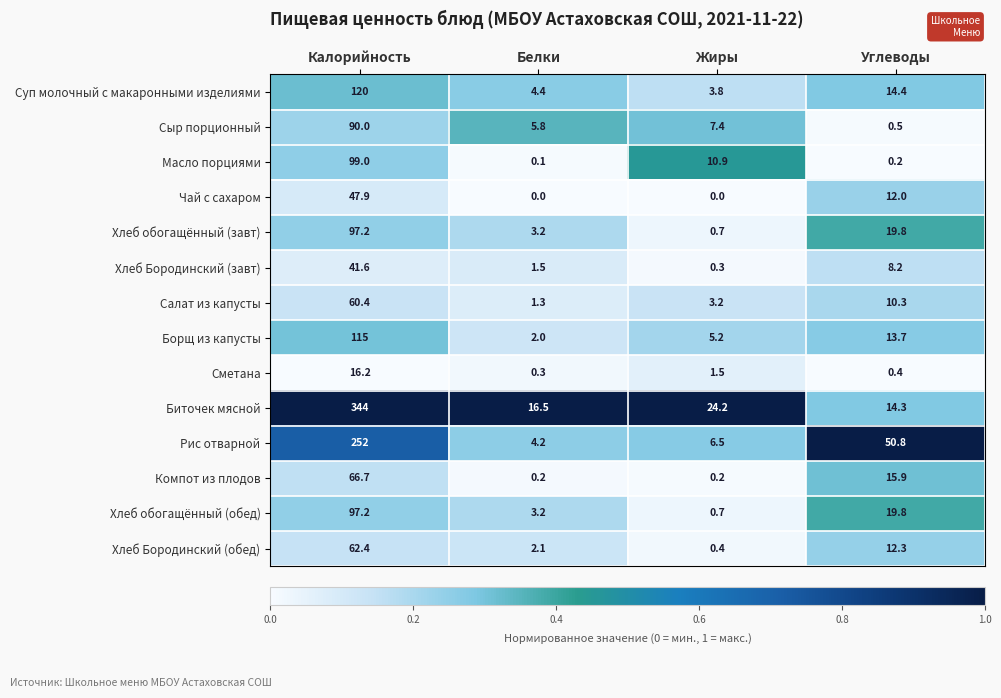

What is the average value of the Борщ из капусты series?

34.0